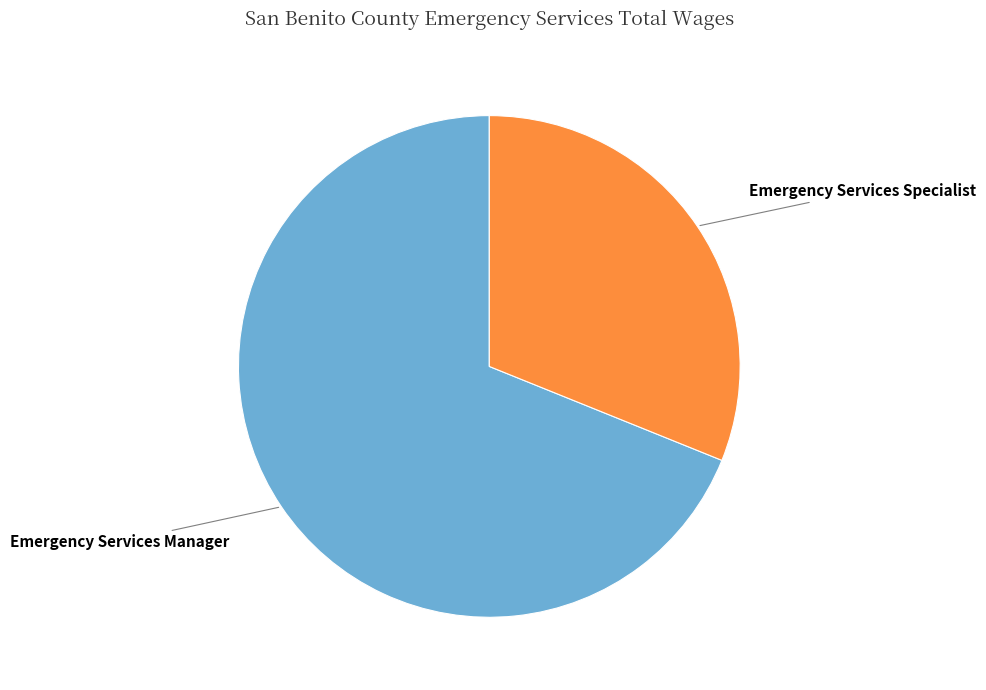

How many slices are in this pie chart?

2